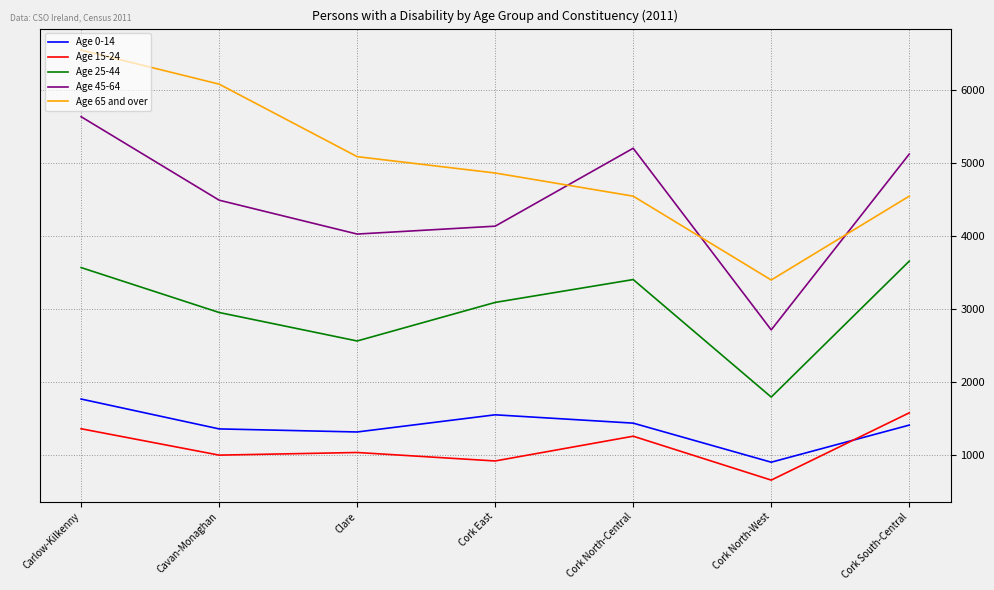

Reading right to left, transcribe all the data shown in this chart.

Age 0-14: Cork South-Central=1414	Cork North-West=906	Cork North-Central=1441	Cork East=1555	Clare=1320	Cavan-Monaghan=1362	Carlow-Kilkenny=1771
Age 15-24: Cork South-Central=1582	Cork North-West=661	Cork North-Central=1262	Cork East=923	Clare=1039	Cavan-Monaghan=1003	Carlow-Kilkenny=1364
Age 25-44: Cork South-Central=3659	Cork North-West=1798	Cork North-Central=3407	Cork East=3094	Clare=2566	Cavan-Monaghan=2956	Carlow-Kilkenny=3571
Age 45-64: Cork South-Central=5125	Cork North-West=2718	Cork North-Central=5205	Cork East=4138	Clare=4030	Cavan-Monaghan=4494	Carlow-Kilkenny=5637
Age 65 and over: Cork South-Central=4549	Cork North-West=3401	Cork North-Central=4549	Cork East=4866	Clare=5090	Cavan-Monaghan=6083	Carlow-Kilkenny=6549